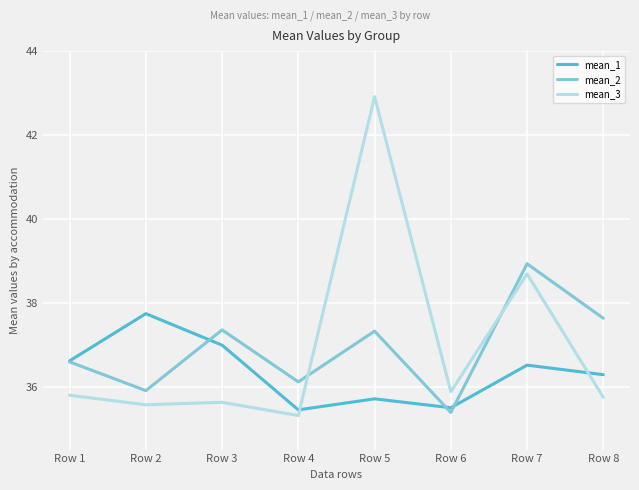

What is the total value across all series at Row 5?

115.9